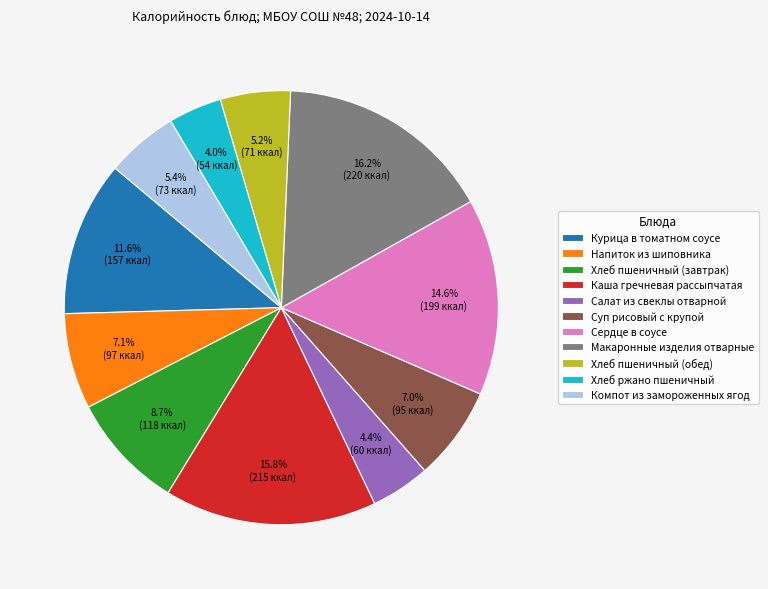

Does Хлеб пшеничный (завтрак) represent more than half of the total?

No